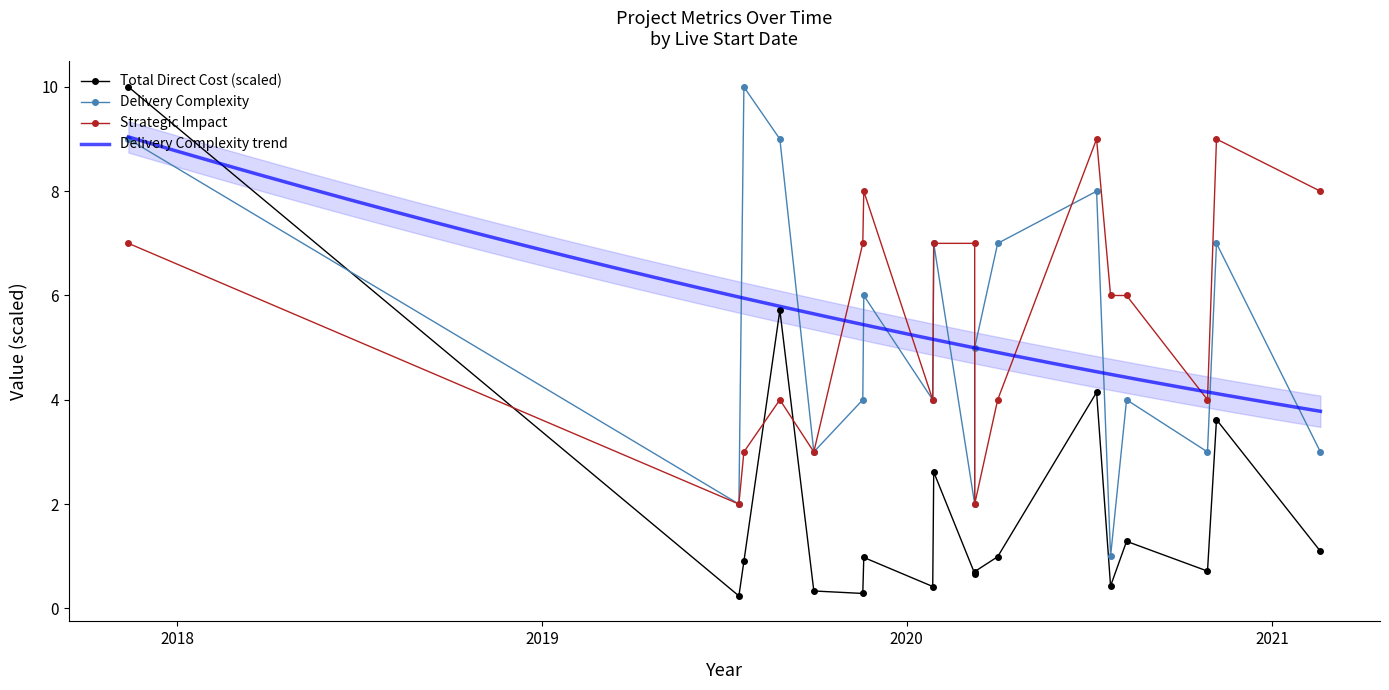

Rank the series by their maximum value, from lowest to highest.

Strategic Impact, Total Direct Cost, Delivery Complexity